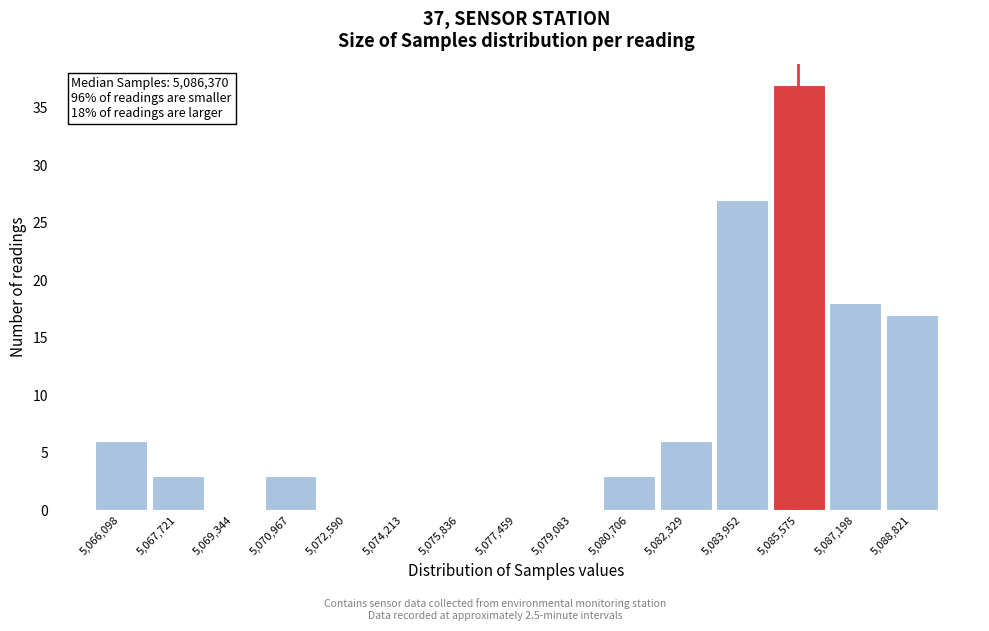

Reading left to right, extract all data points from this chart.

5,066,098=6	5,067,721=3	5,069,344=0	5,070,967=3	5,072,590=0	5,074,213=0	5,075,836=0	5,077,459=0	5,079,083=0	5,080,706=3	5,082,329=6	5,083,952=27	5,085,575=37	5,087,198=18	5,088,821=17